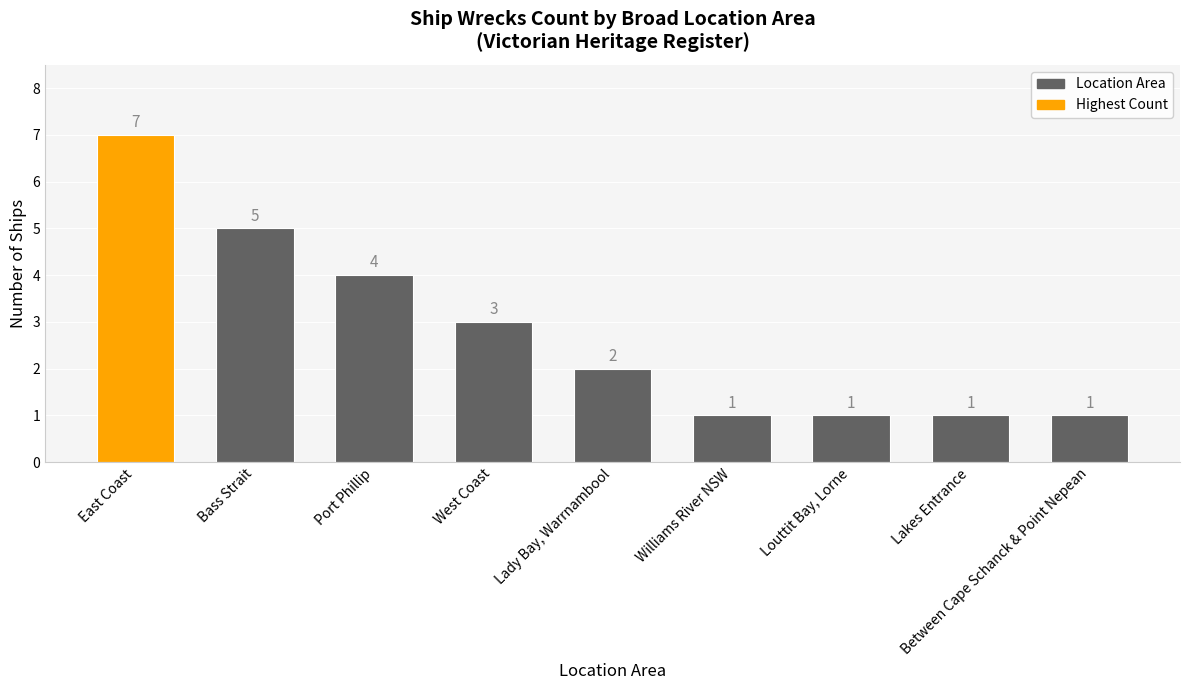

What is the label of the 1st bar from the left?

East Coast